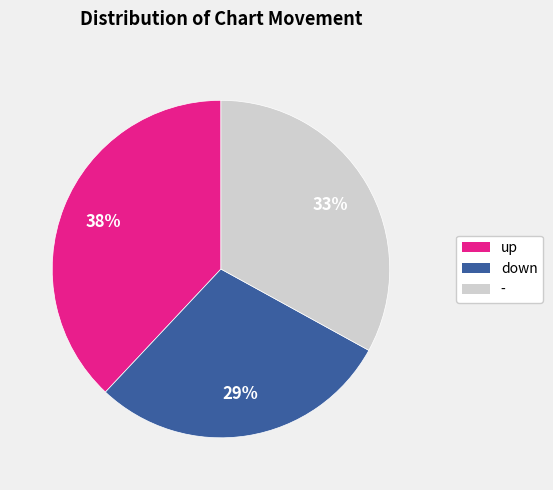

To the nearest percent, what is the difference between the largest and smallest slice percentages?

9%